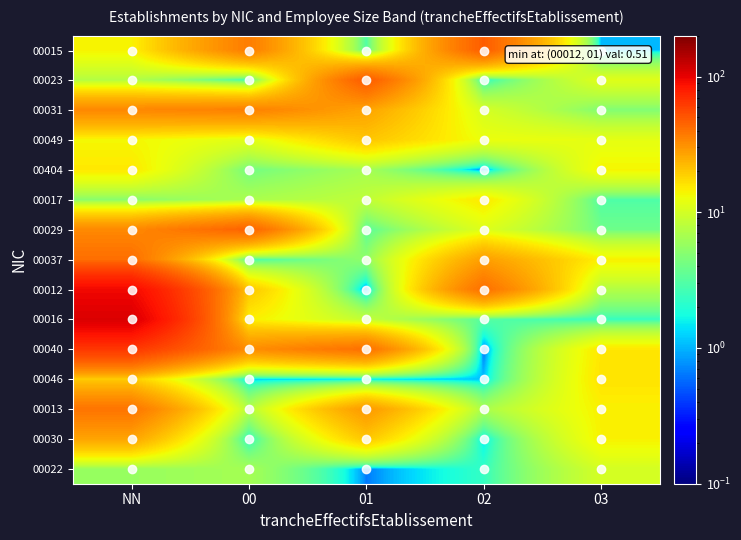

At which category is the sum across all series the highest?

NN